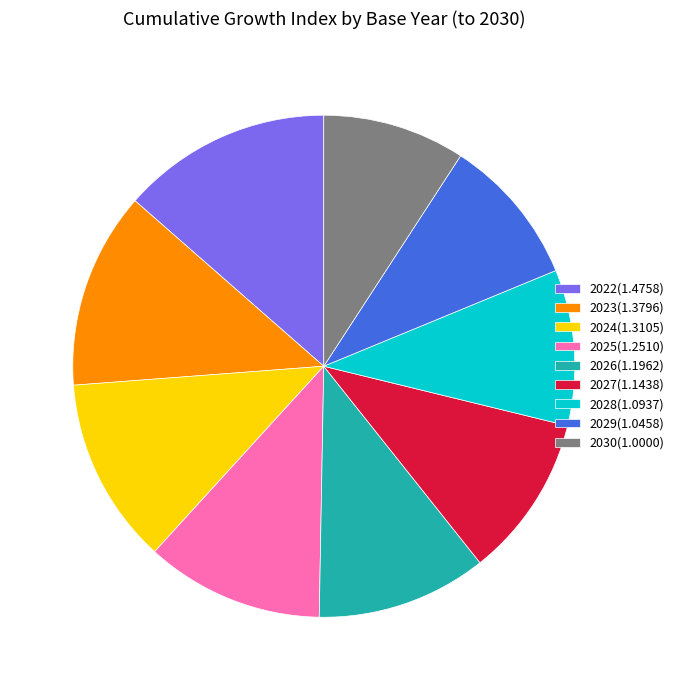

Is the sum of 2023(1.3796) and 2022(1.4758) greater than half?

No